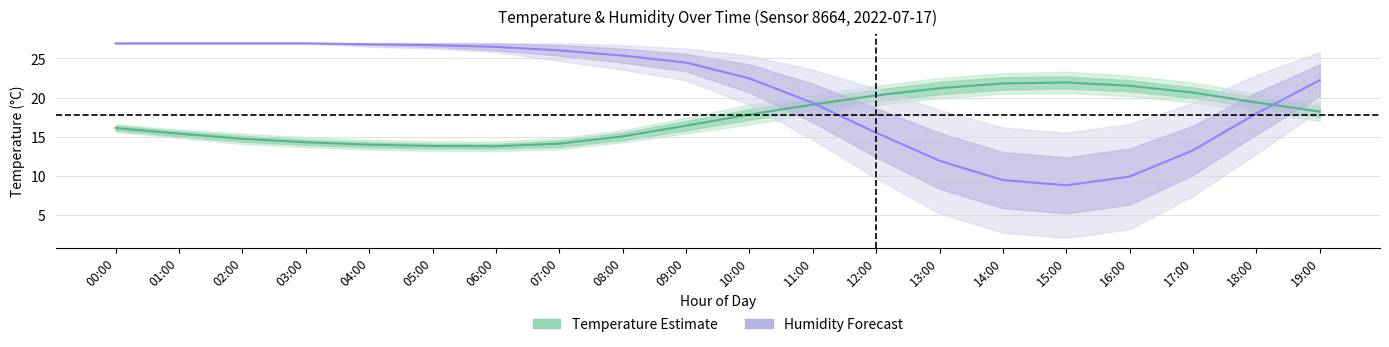

Reading left to right, extract all data points from this chart.

Temperature (°C): 16.1	15.4	14.7	14.3	14.0	13.8	13.8	14.1	15.0	16.4	17.8	19.1	20.3	21.2	21.8	21.9	21.5	20.6	19.4	18.2
Humidity (%): 26.9	26.9	26.9	26.9	26.8	26.7	26.5	26.0	25.4	24.5	22.4	19.3	15.5	11.9	9.4	8.8	9.9	13.3	18.0	22.2